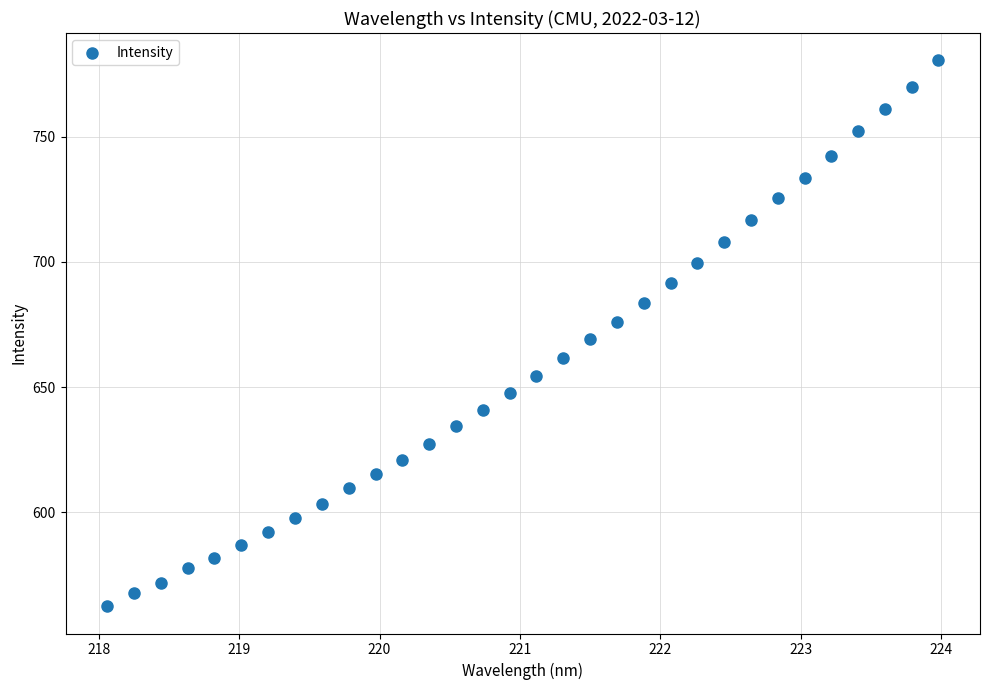

What is the range of X values (max minus min)?

5.9